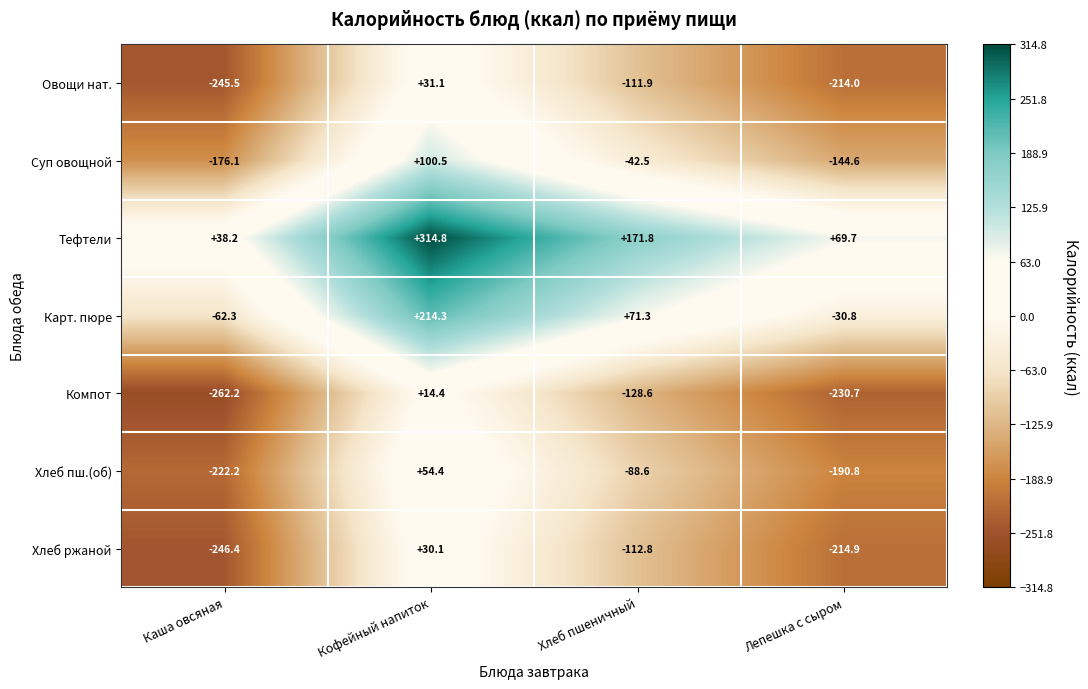

Rank the series by their maximum value, from highest to lowest.

Тефтели, Карт. пюре, Суп овощной, Хлеб пш.(об), Овощи нат., Хлеб ржаной, Компот